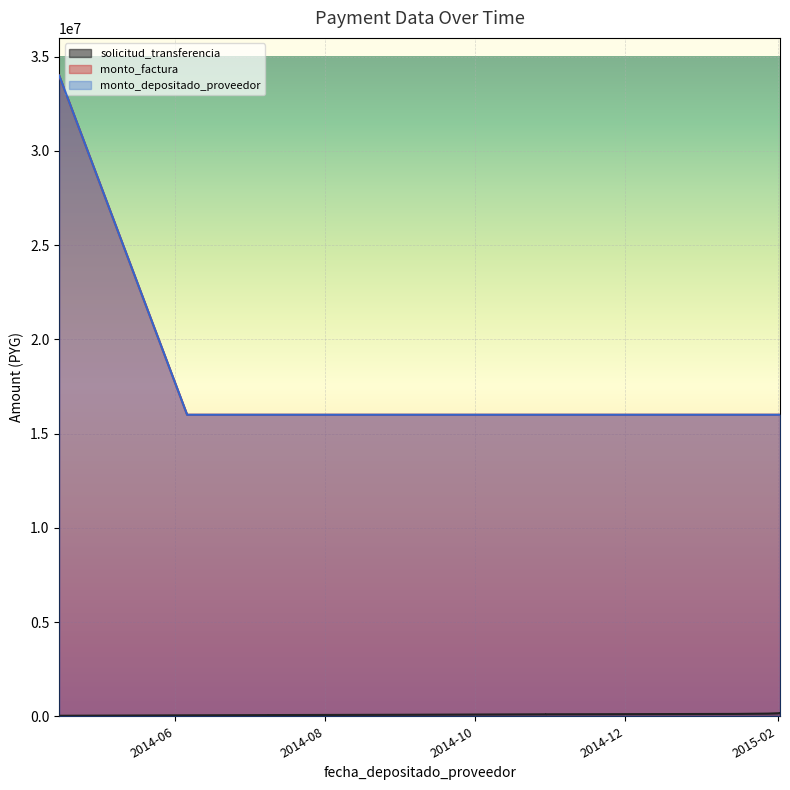

True or false: monto_depositado_proveedor and solicitud_transferencia intersect in this chart.

False